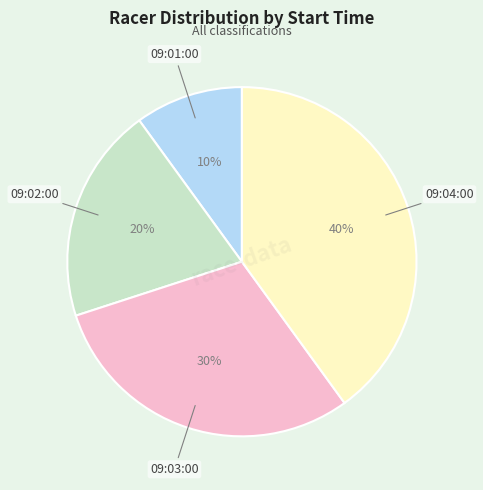

To the nearest percent, what is the difference between the largest and smallest slice percentages?

30%